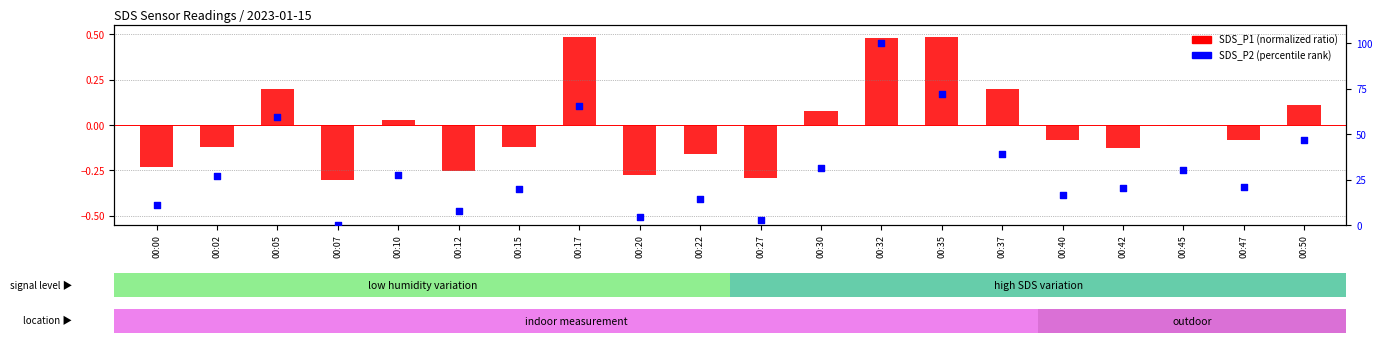

Which series contains the lowest Y value?

SDS_P1 (norm)